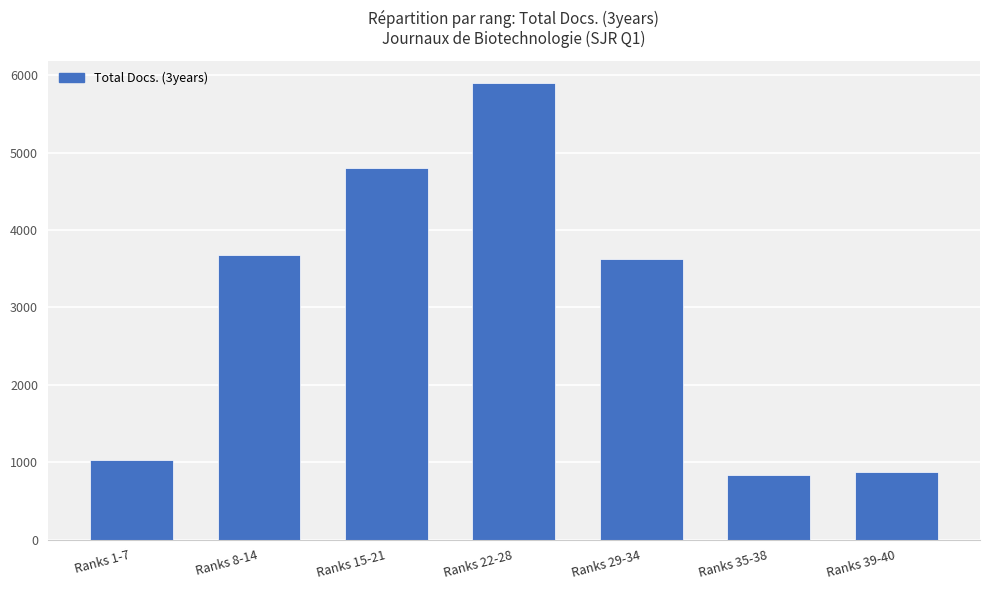

Does the chart contain any negative values?

No